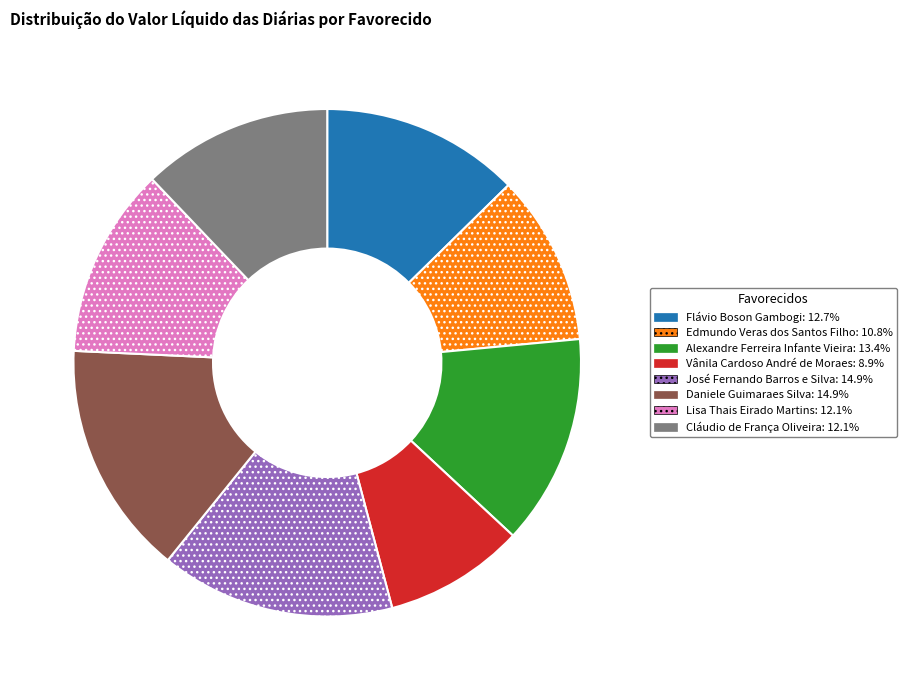

Do Cláudio de França Oliveira and Daniele Guimaraes Silva together represent more than half of the pie?

No